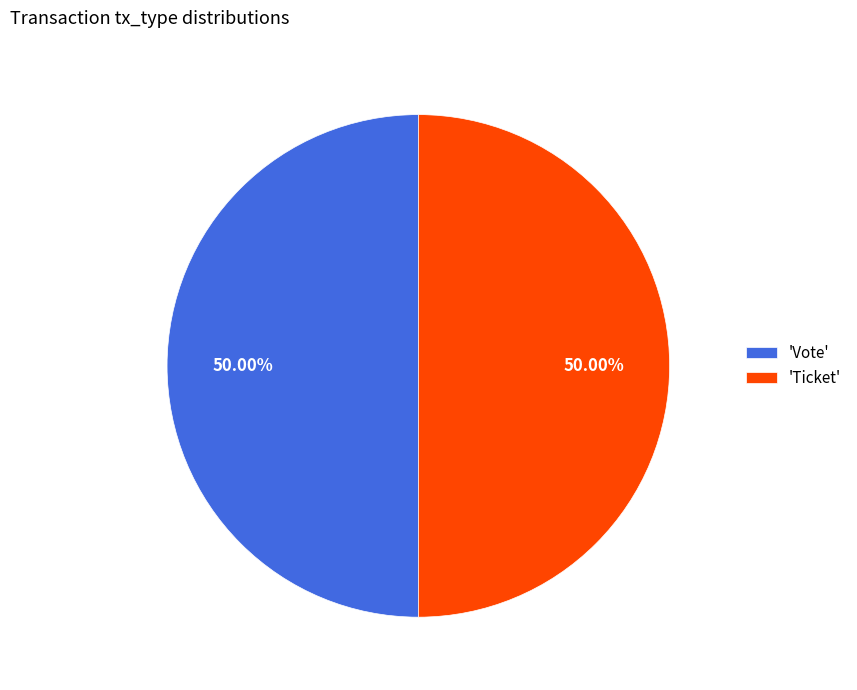

Is the sum of 'Ticket' and 'Vote' greater than half?

Yes